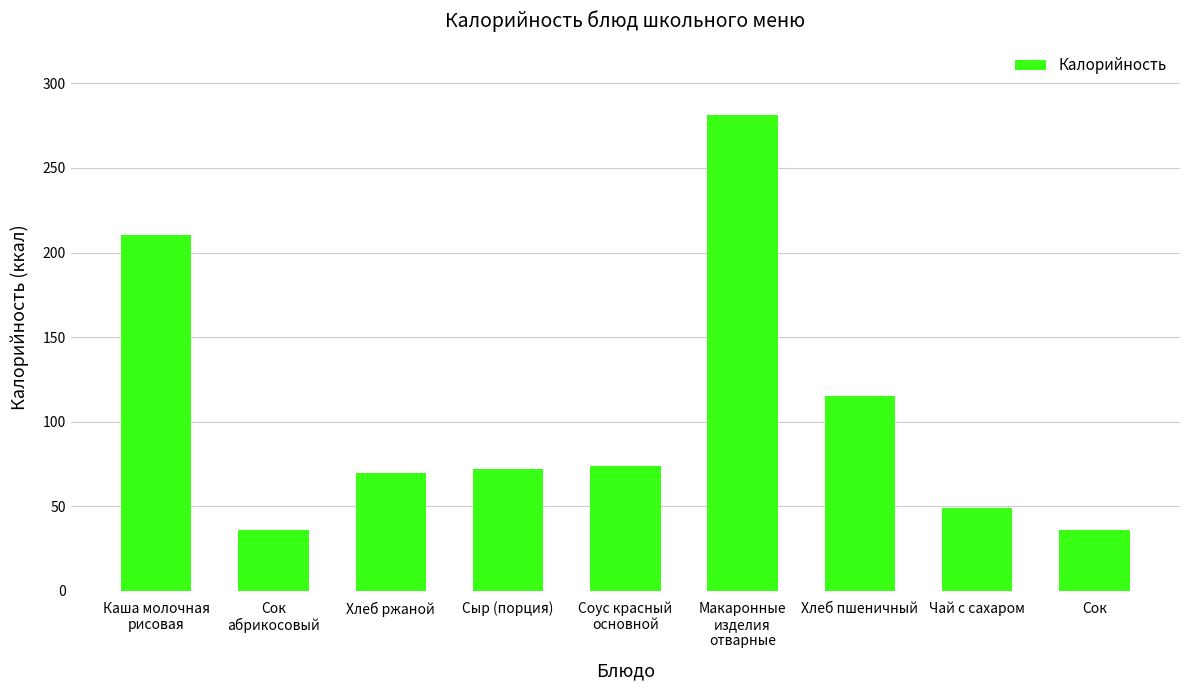

Where is the data nearest to the value 158?

Хлеб пшеничный